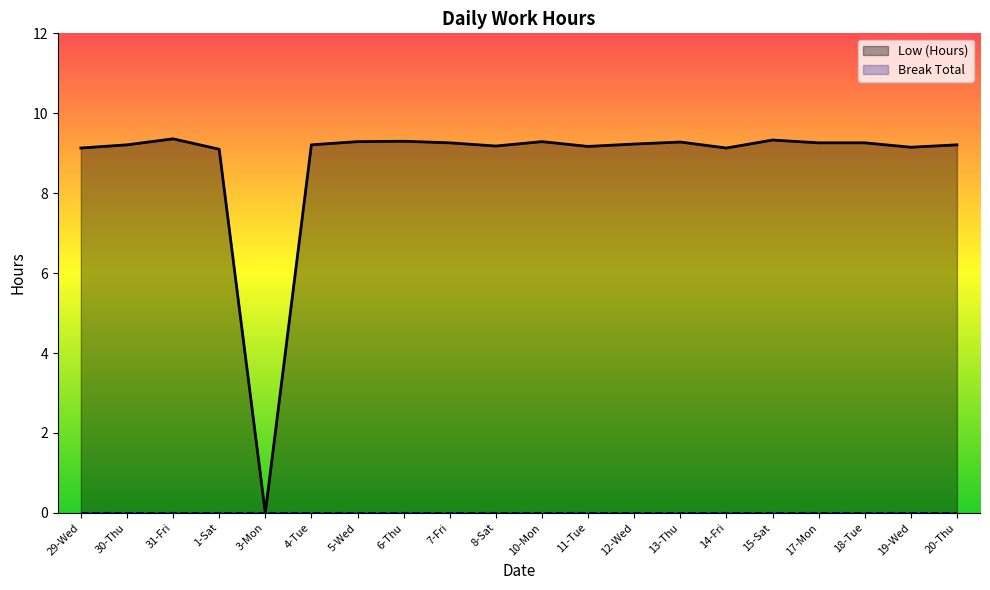

What is the sum of all values?

175.3